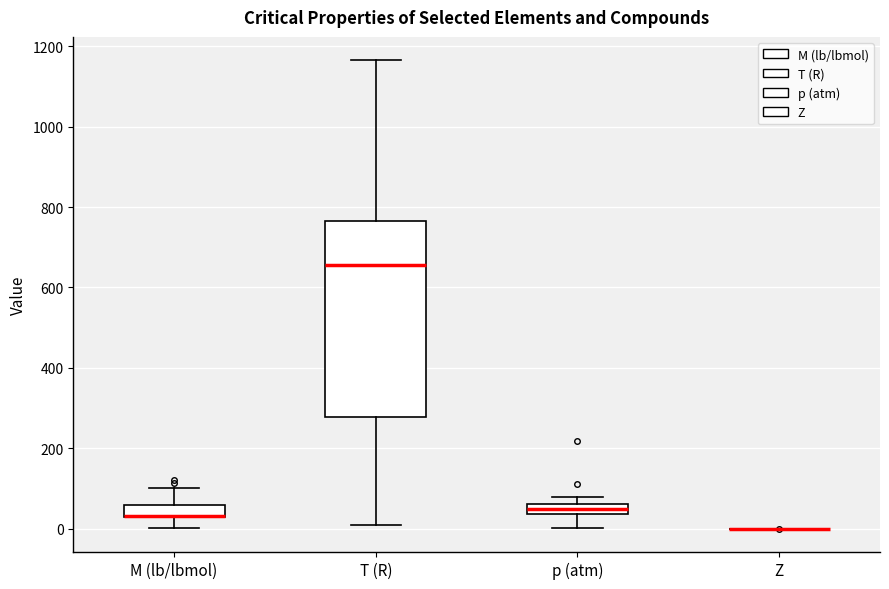

Which box is the tallest, from its lower edge to its upper edge?

T (R)